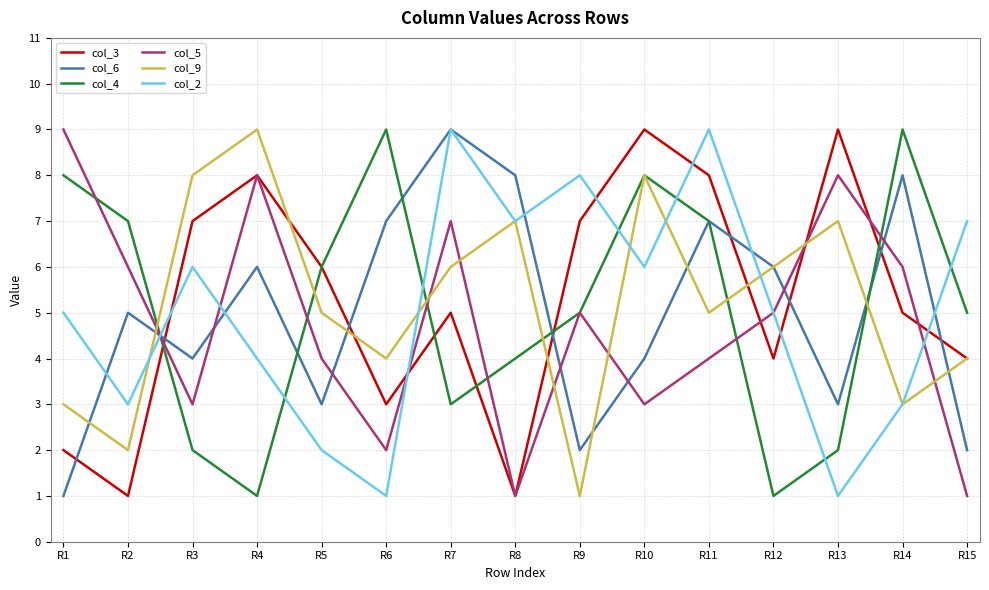

What is the sum of all col_6 values?

75